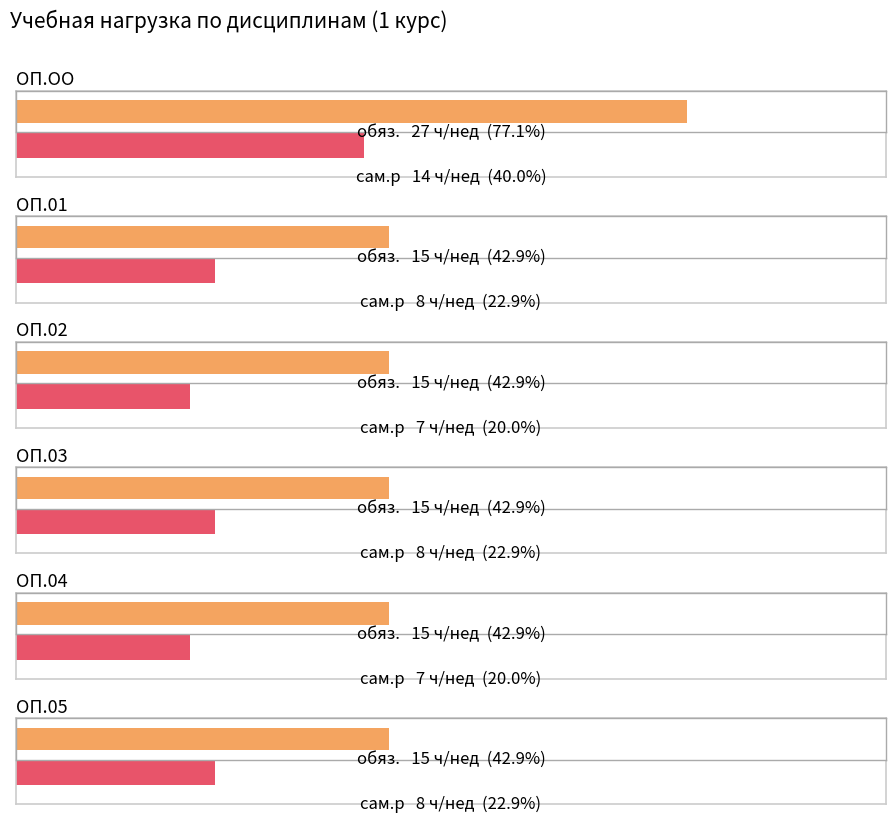

List the series in order of their overall mean, highest first.

обяз., сам.р